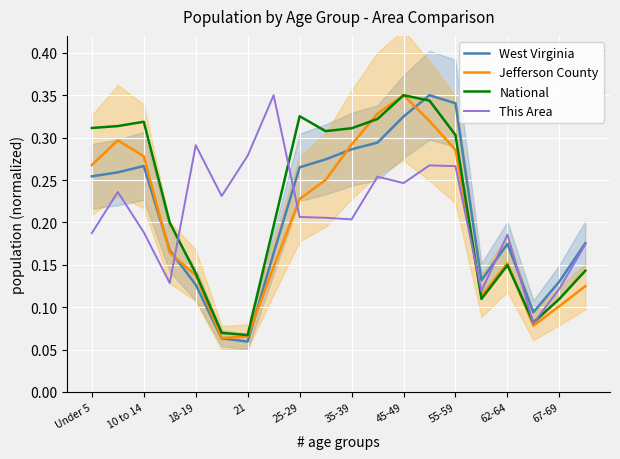

The This Area series shows 0.1 at 10 to 14. True or false?

False